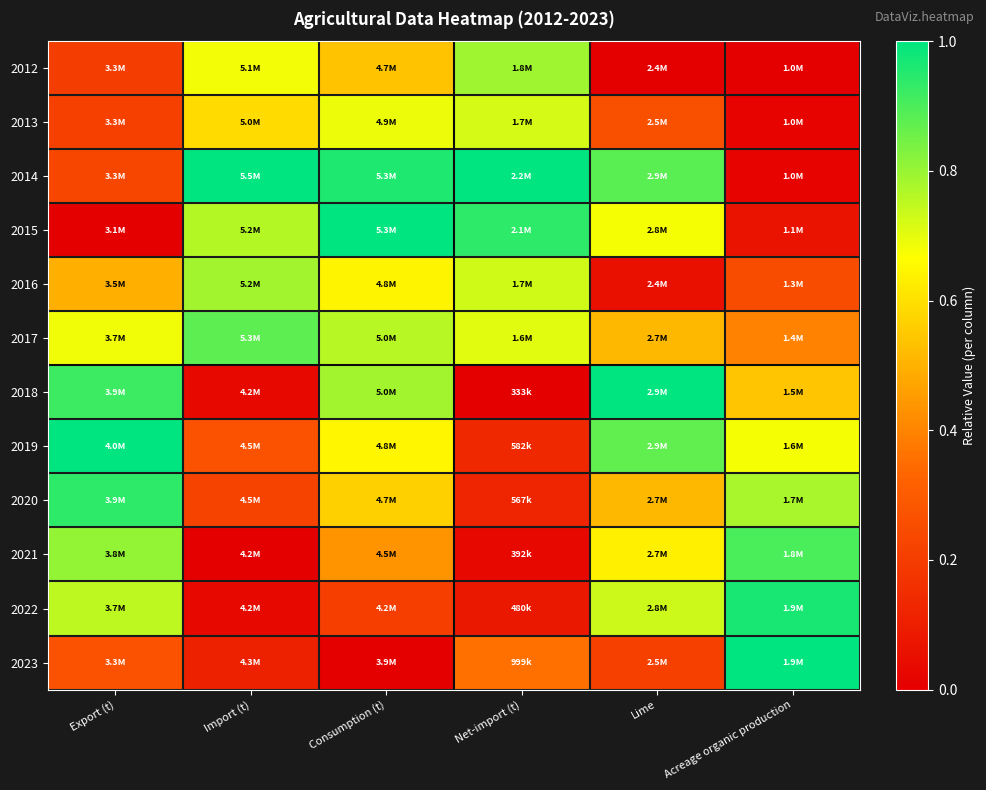

At which category does the chart reach its peak across all series?

Import (t)